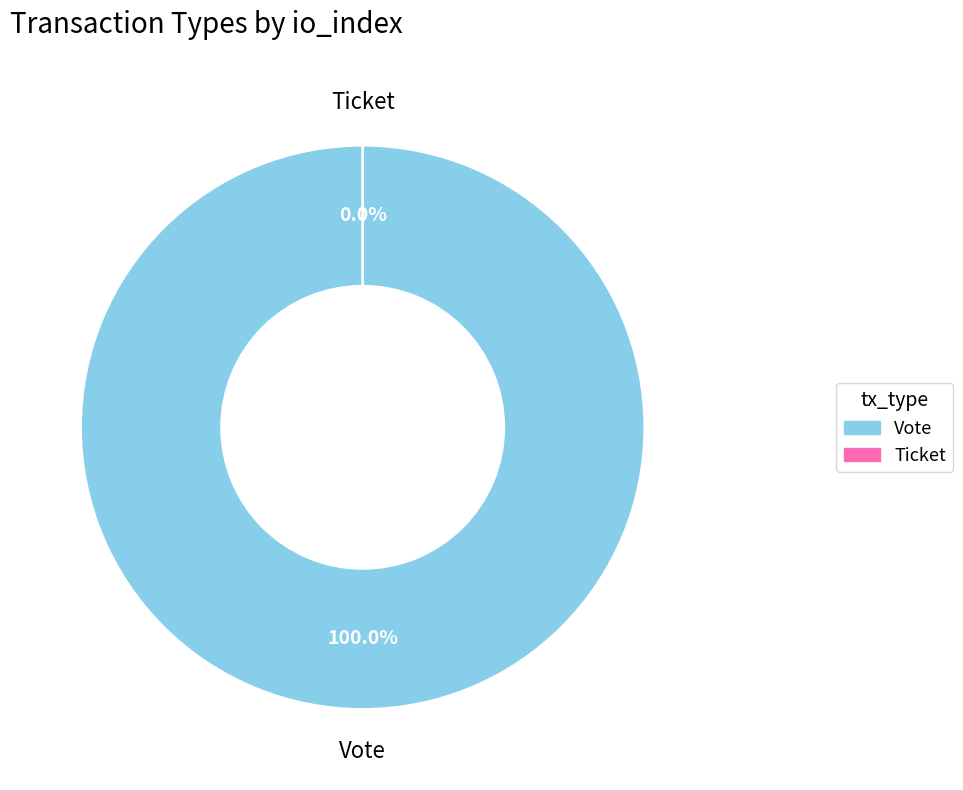

How many slices are in this pie chart?

2